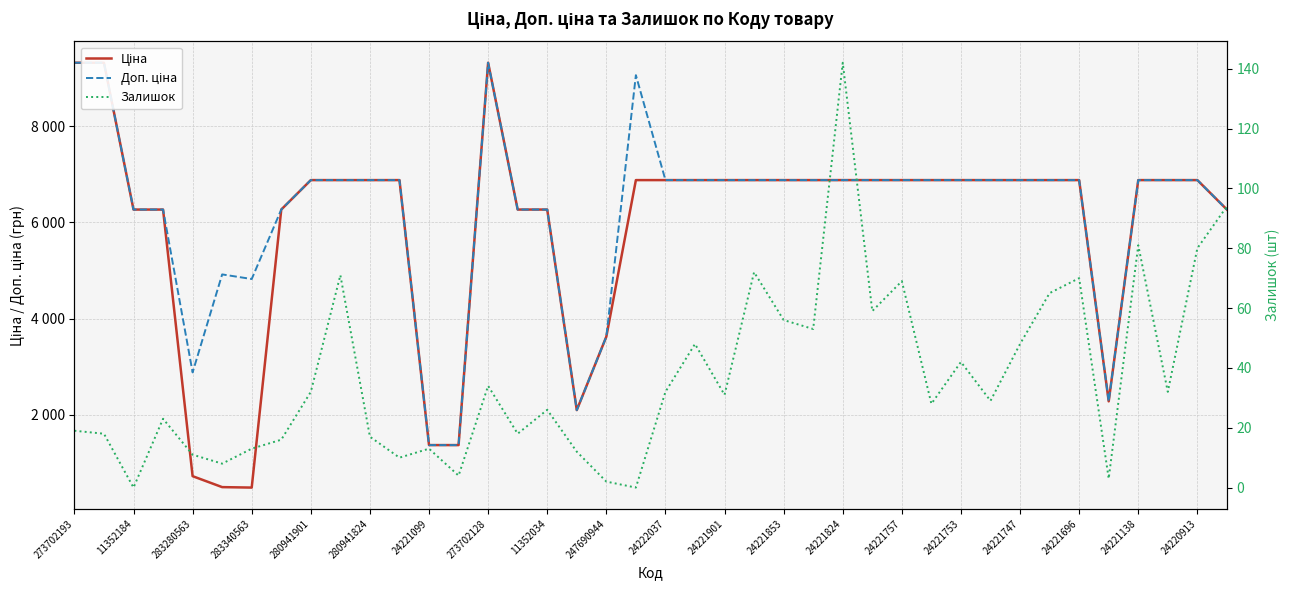

The value of Залишок at 25 is 53.0. True or false?

True